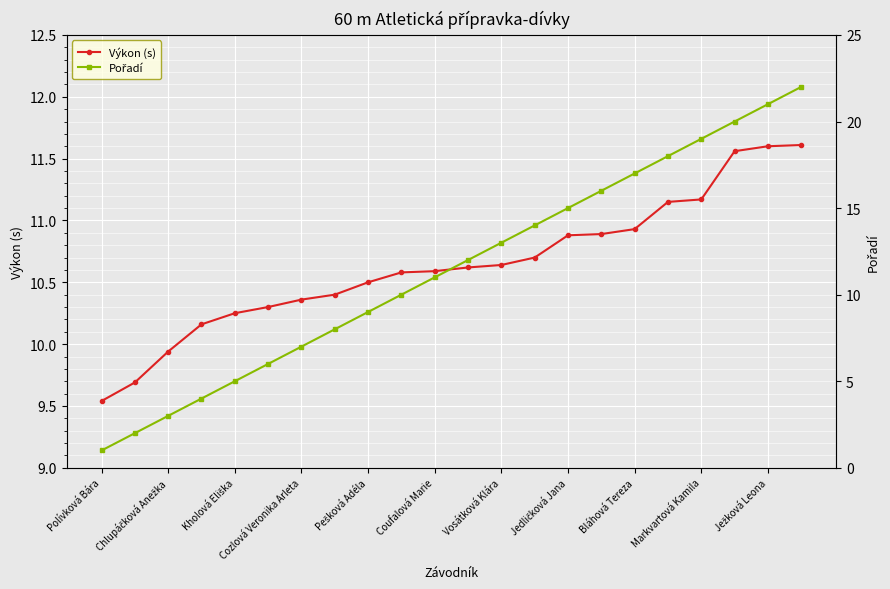

How many data points in Pořadí are less than 12?

11